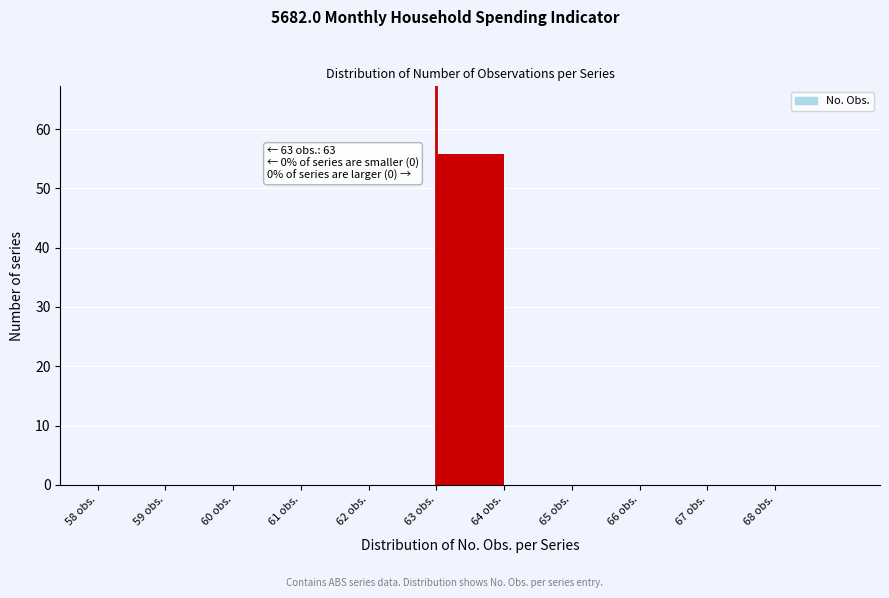

Which range on the x-axis has the tallest bar?

63 to 64